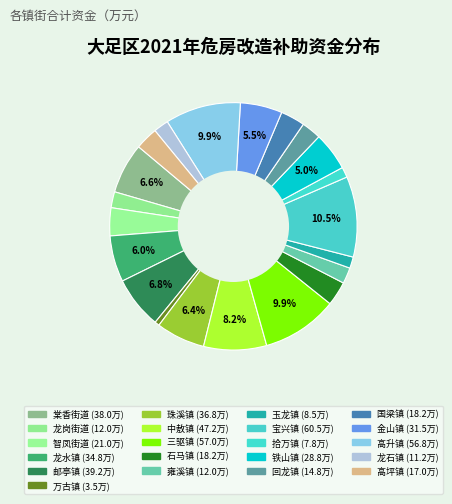

Is the sum of 邮亭镇 and 棠香街道 greater than half?

No